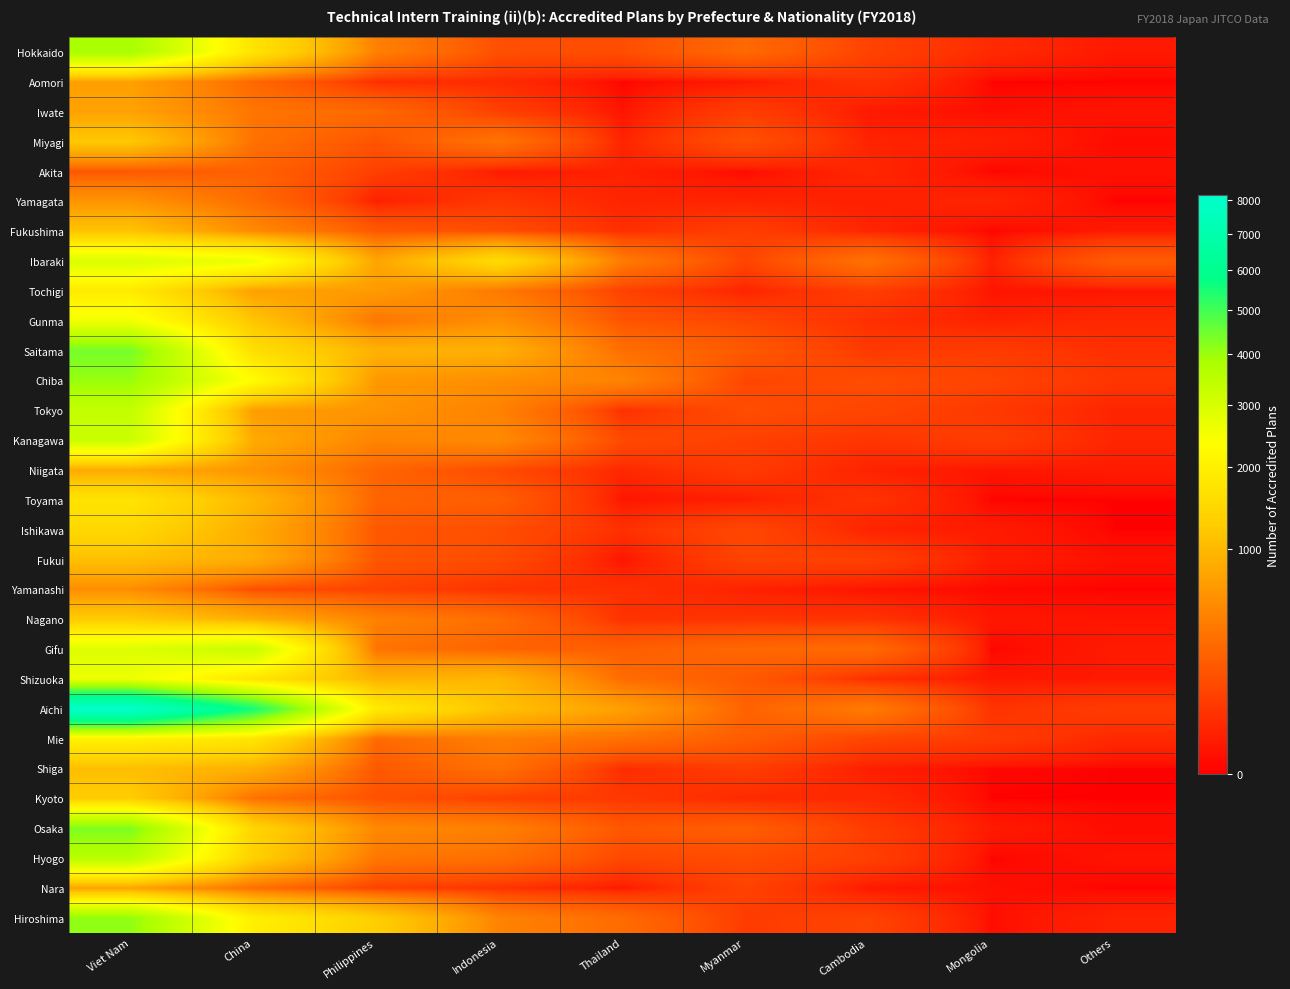

Reading left to right, extract all data points from this chart.

Hokkaido: Viet Nam=3857	China=1717	Philippines=445	Indonesia=151	Thailand=144	Myanmar=285	Cambodia=103	Mongolia=38	Others=12
Aomori: Viet Nam=722	China=269	Philippines=45	Indonesia=38	Thailand=0	Myanmar=12	Cambodia=57	Mongolia=0	Others=0
Iwate: Viet Nam=748	China=368	Philippines=283	Indonesia=94	Thailand=7	Myanmar=88	Cambodia=12	Mongolia=4	Others=8
Miyagi: Viet Nam=1191	China=337	Philippines=174	Indonesia=352	Thailand=25	Myanmar=157	Cambodia=26	Mongolia=20	Others=2
Akita: Viet Nam=189	China=239	Philippines=93	Indonesia=14	Thailand=23	Myanmar=2	Cambodia=32	Mongolia=0	Others=6
Yamagata: Viet Nam=610	China=293	Philippines=18	Indonesia=69	Thailand=28	Myanmar=26	Cambodia=21	Mongolia=29	Others=0
Fukushima: Viet Nam=1132	China=521	Philippines=194	Indonesia=141	Thailand=47	Myanmar=89	Cambodia=27	Mongolia=0	Others=12
Ibaraki: Viet Nam=2935	China=2622	Philippines=772	Indonesia=1539	Thailand=402	Myanmar=110	Cambodia=338	Mongolia=20	Others=209
Tochigi: Viet Nam=1872	China=730	Philippines=681	Indonesia=391	Thailand=95	Myanmar=28	Cambodia=88	Mongolia=8	Others=8
Gunma: Viet Nam=2541	China=1154	Philippines=369	Indonesia=564	Thailand=180	Myanmar=114	Cambodia=49	Mongolia=23	Others=35
Saitama: Viet Nam=4398	China=1597	Philippines=914	Indonesia=901	Thailand=323	Myanmar=199	Cambodia=74	Mongolia=82	Others=48
Chiba: Viet Nam=4031	China=2283	Philippines=649	Indonesia=556	Thailand=471	Myanmar=116	Cambodia=144	Mongolia=108	Others=65
Tokyo: Viet Nam=3364	China=698	Philippines=614	Indonesia=454	Thailand=50	Myanmar=144	Cambodia=115	Mongolia=73	Others=27
Kanagawa: Viet Nam=3233	China=839	Philippines=480	Indonesia=519	Thailand=129	Myanmar=95	Cambodia=63	Mongolia=87	Others=29
Niigata: Viet Nam=831	China=615	Philippines=262	Indonesia=133	Thailand=33	Myanmar=78	Cambodia=24	Mongolia=8	Others=14
Toyama: Viet Nam=1716	China=977	Philippines=256	Indonesia=221	Thailand=9	Myanmar=19	Cambodia=58	Mongolia=0	Others=0
Ishikawa: Viet Nam=1476	China=849	Philippines=195	Indonesia=147	Thailand=51	Myanmar=120	Cambodia=25	Mongolia=14	Others=0
Fukui: Viet Nam=1085	China=859	Philippines=185	Indonesia=136	Thailand=7	Myanmar=105	Cambodia=97	Mongolia=16	Others=5
Yamanashi: Viet Nam=550	China=144	Philippines=103	Indonesia=56	Thailand=50	Myanmar=23	Cambodia=7	Mongolia=1	Others=0
Nagano: Viet Nam=1252	China=874	Philippines=449	Indonesia=303	Thailand=54	Myanmar=59	Cambodia=57	Mongolia=10	Others=8
Gifu: Viet Nam=2876	China=3316	Philippines=356	Indonesia=251	Thailand=226	Myanmar=276	Cambodia=294	Mongolia=0	Others=14
Shizuoka: Viet Nam=2646	China=1709	Philippines=918	Indonesia=975	Thailand=301	Myanmar=198	Cambodia=46	Mongolia=11	Others=12
Aichi: Viet Nam=8147	China=5519	Philippines=1862	Indonesia=1108	Thailand=720	Myanmar=247	Cambodia=404	Mongolia=58	Others=81
Mie: Viet Nam=2028	China=1745	Philippines=291	Indonesia=428	Thailand=331	Myanmar=216	Cambodia=112	Mongolia=81	Others=34
Shiga: Viet Nam=1064	China=888	Philippines=193	Indonesia=332	Thailand=41	Myanmar=86	Cambodia=18	Mongolia=1	Others=0
Kyoto: Viet Nam=1273	China=334	Philippines=163	Indonesia=96	Thailand=72	Myanmar=37	Cambodia=38	Mongolia=0	Others=0
Osaka: Viet Nam=4320	China=1408	Philippines=511	Indonesia=438	Thailand=185	Myanmar=221	Cambodia=80	Mongolia=13	Others=3
Hyogo: Viet Nam=3557	China=1310	Philippines=372	Indonesia=323	Thailand=123	Myanmar=138	Cambodia=96	Mongolia=0	Others=7
Nara: Viet Nam=735	China=309	Philippines=97	Indonesia=54	Thailand=11	Myanmar=102	Cambodia=10	Mongolia=5	Others=0
Hiroshima: Viet Nam=4111	China=1971	Philippines=1283	Indonesia=465	Thailand=296	Myanmar=81	Cambodia=107	Mongolia=3	Others=24